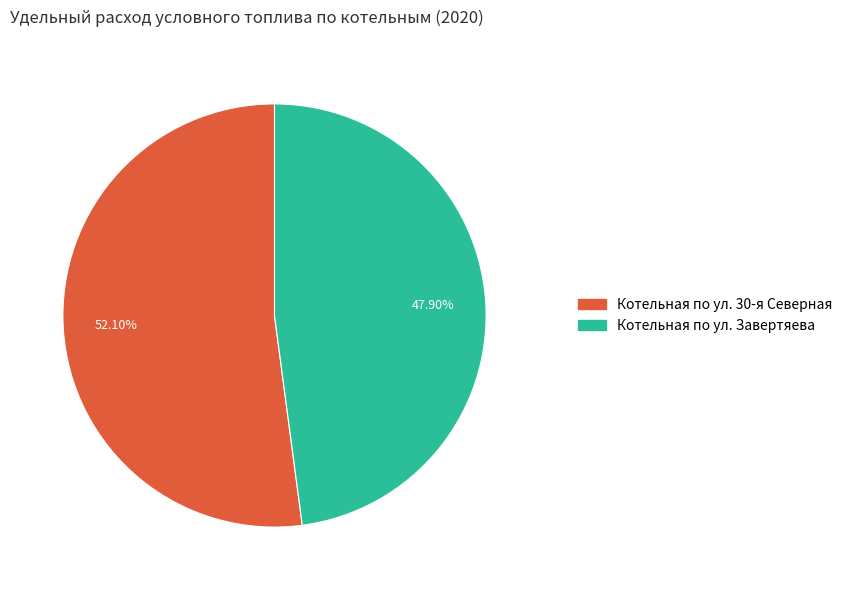

Is there a majority slice in this chart?

Yes